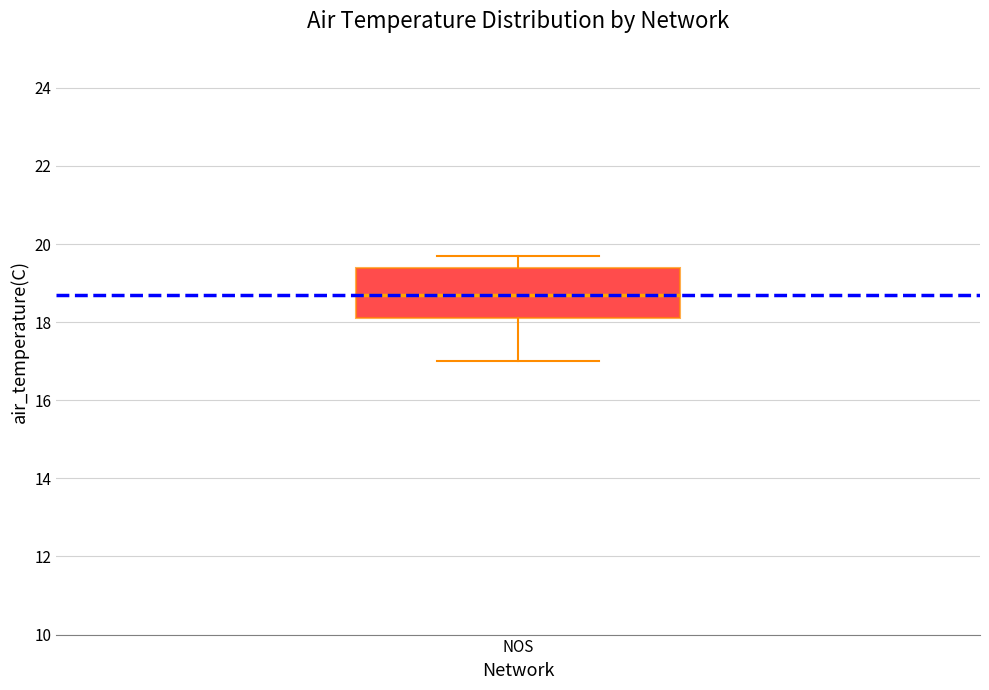

Where is the upper edge of the box for NOS on the y-axis? The values are not printed on the chart, so give them approximately, as read against the axis.

19.4